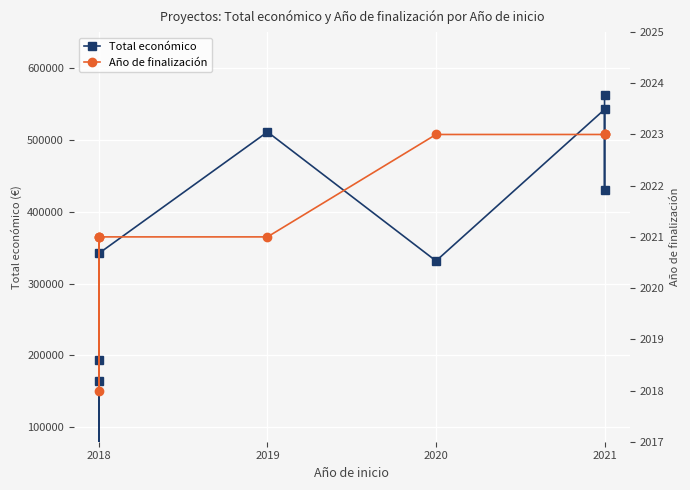

What position from the left is 2019?

2